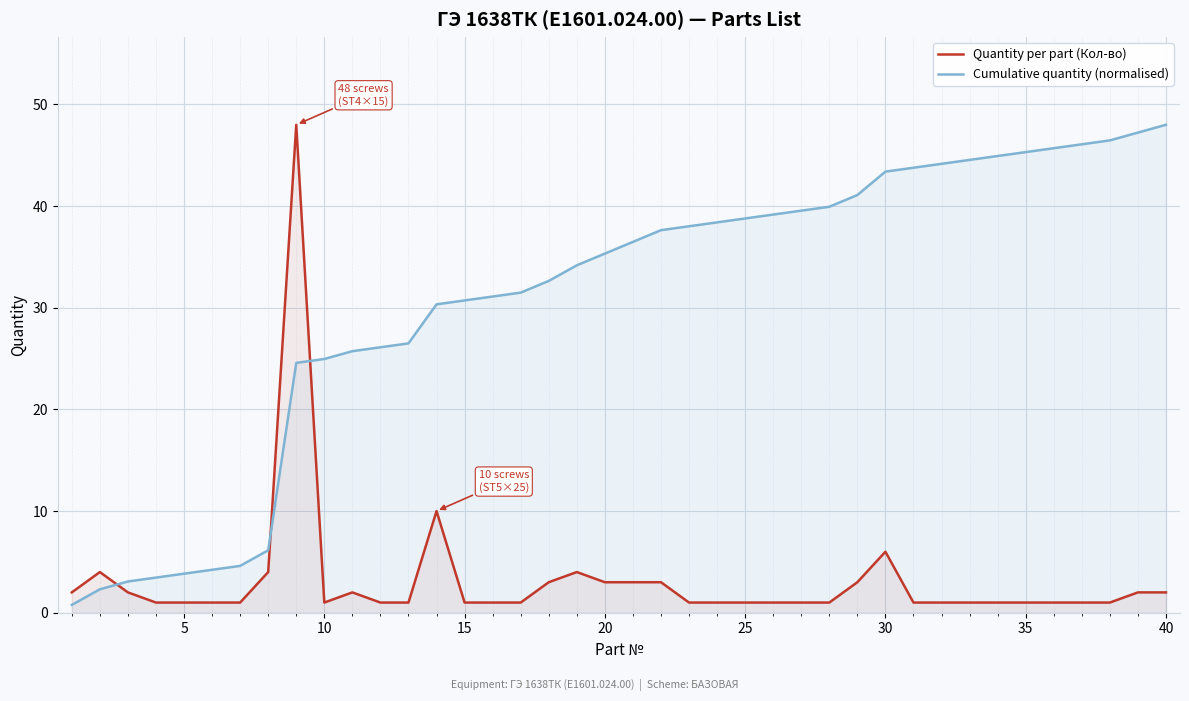

What is the greatest value displayed?

48.0